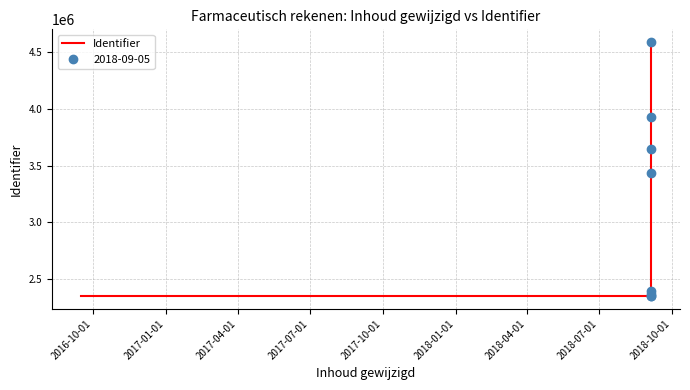

What is the maximum value shown in the chart?

4583999